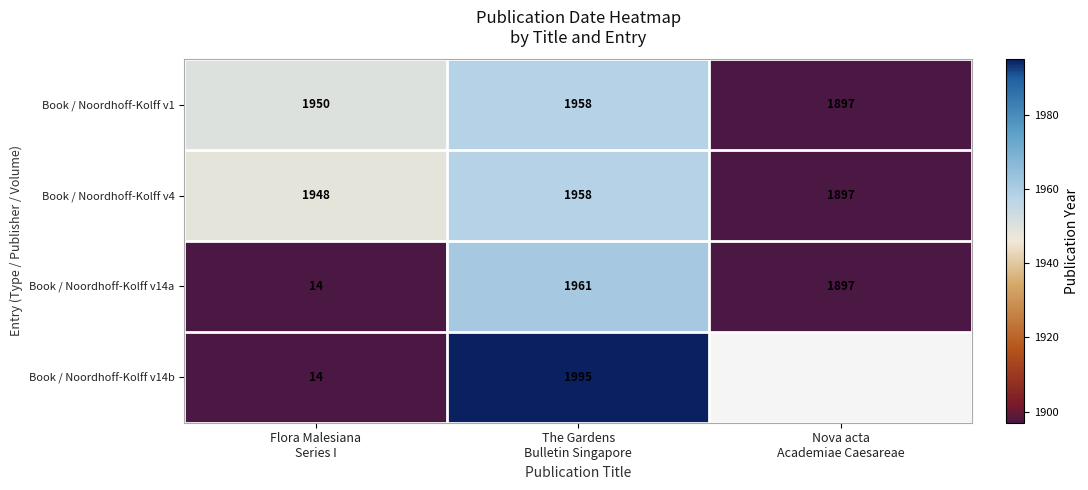

What is the average value of the Book / Noordhoff-Kolff v4 series?

1934